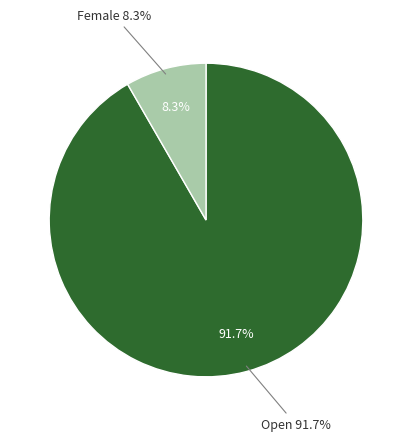

Which has a higher value, Open or Female?

Open